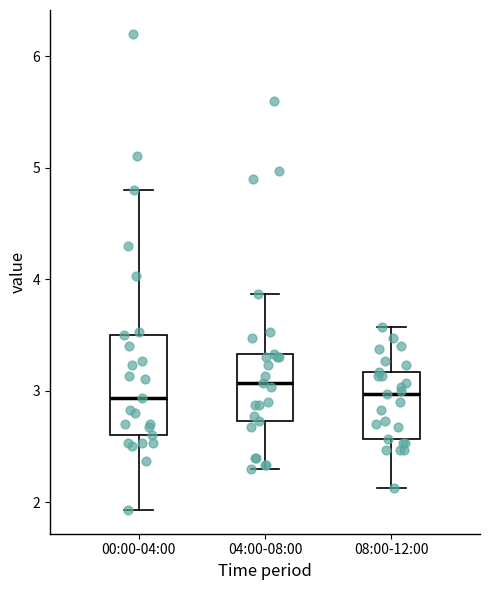

Comparing the boxes themselves (not the whiskers), which one is the tallest?

00:00-04:00